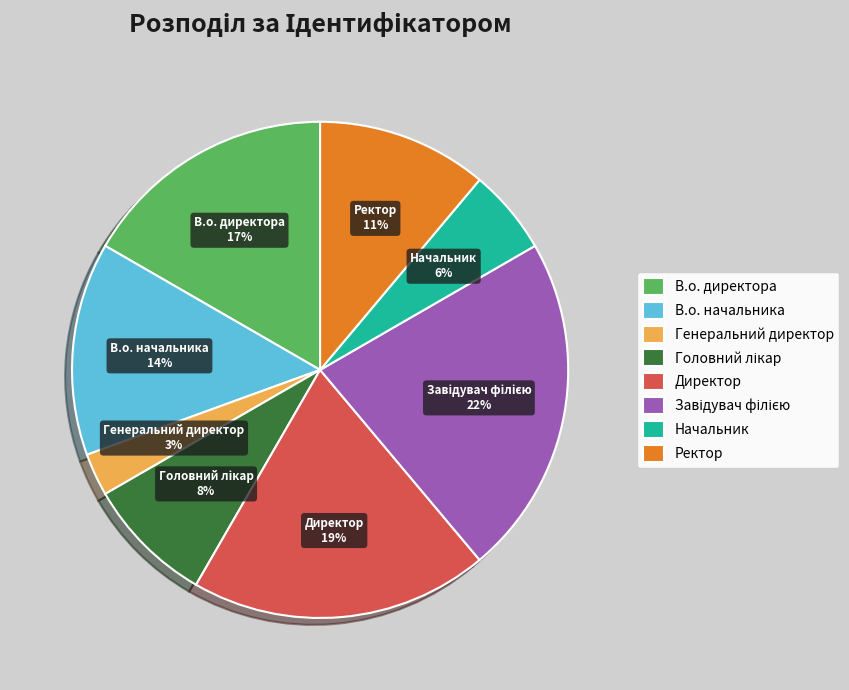

To the nearest percent, what percentage of the pie is Директор?

19%